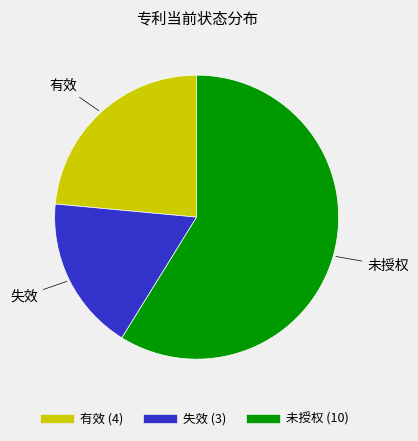

Is it true that 失效 is 30% of the pie?

False